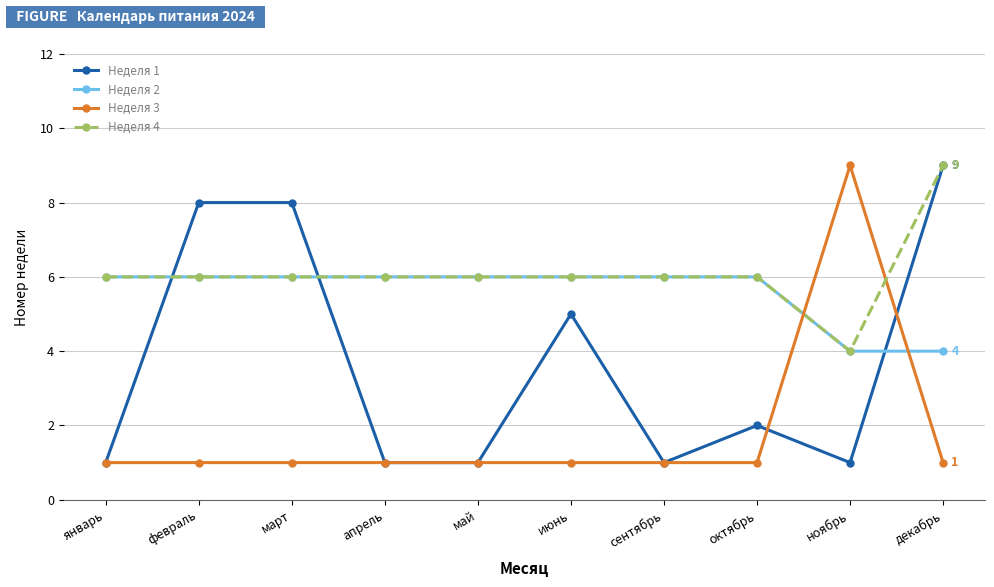

What is the value of the Неделя 1 point at the 1st from the left?

1